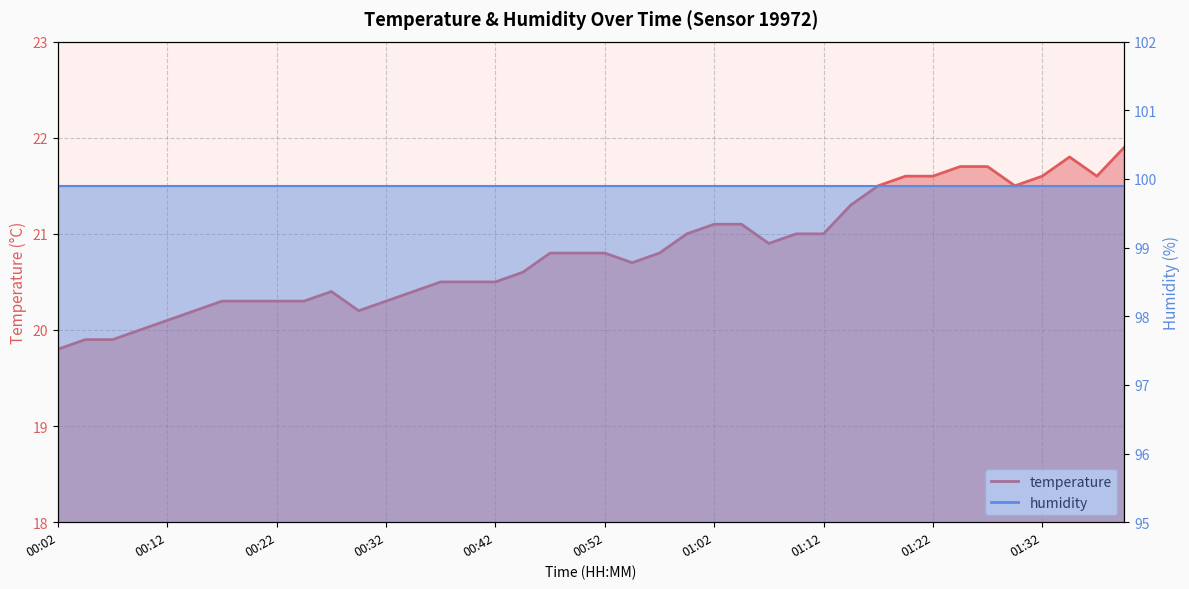

What is the value of the 20th point from the left?

20.8